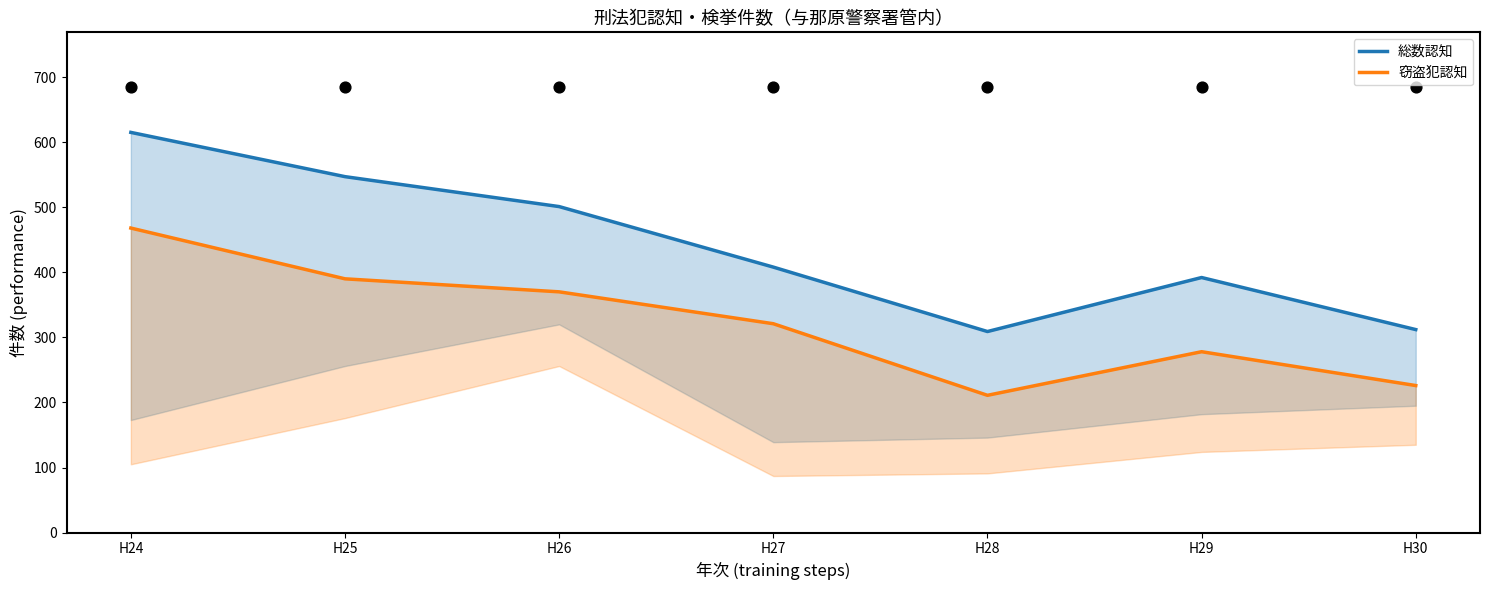

Which series contains the highest Y value?

総数認知